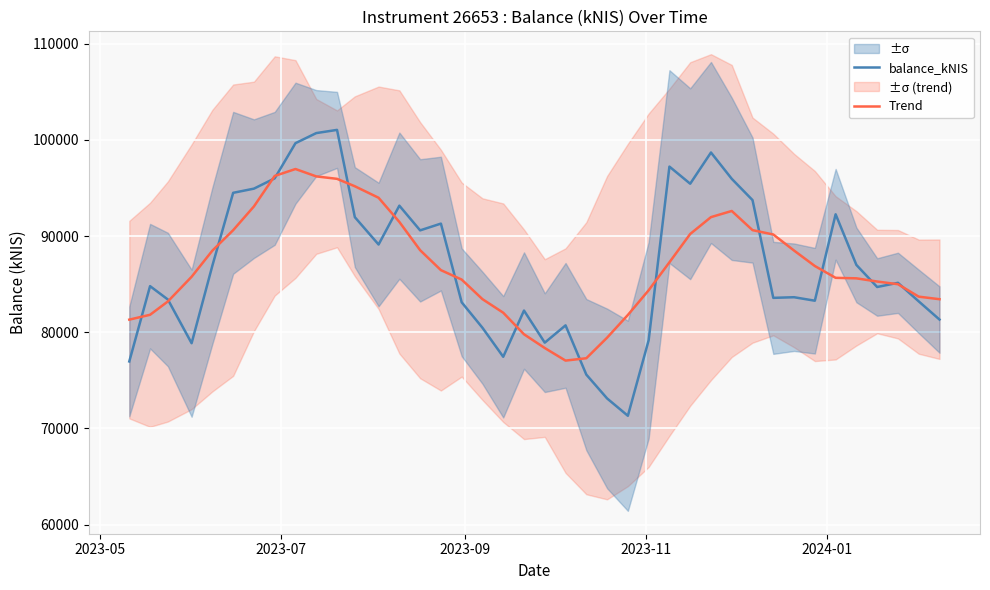

After their last crossing, which series has the higher values: Trend or balance_kNIS?

Trend